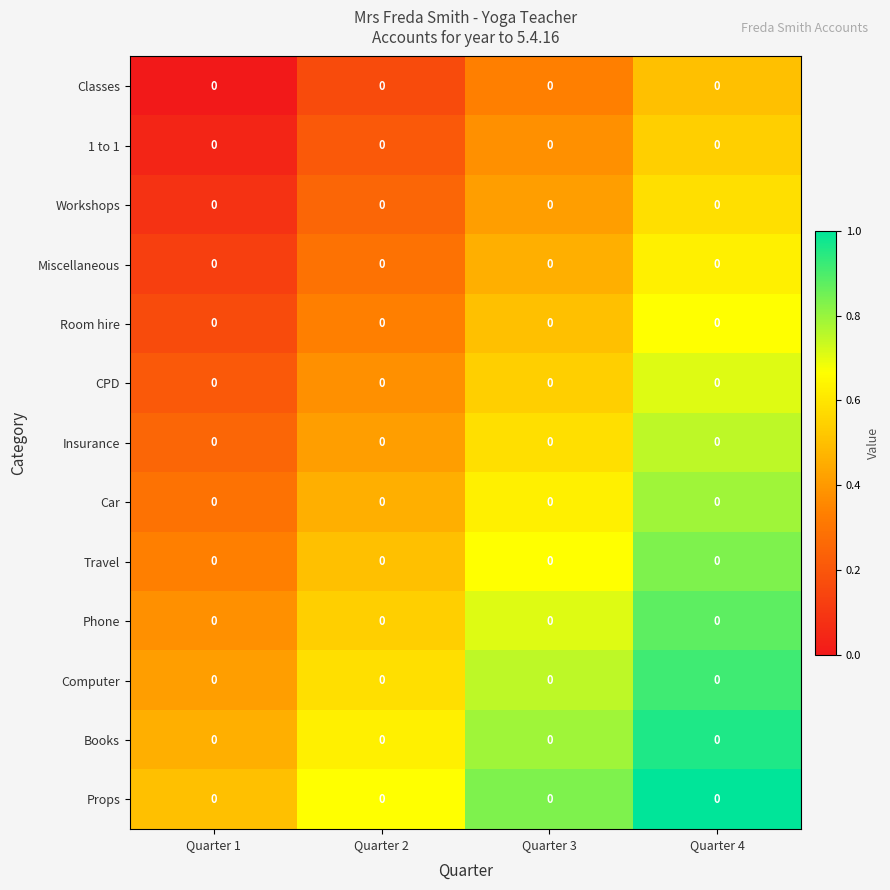

Reading left to right, what are all the values shown in this chart?

Classes: Quarter 1=0.0	Quarter 2=0.0	Quarter 3=0.0	Quarter 4=0.0
1 to 1: Quarter 1=0.0	Quarter 2=0.0	Quarter 3=0.0	Quarter 4=0.0
Workshops: Quarter 1=0.0	Quarter 2=0.0	Quarter 3=0.0	Quarter 4=0.0
Miscellaneous: Quarter 1=0.0	Quarter 2=0.0	Quarter 3=0.0	Quarter 4=0.0
Room hire: Quarter 1=0.0	Quarter 2=0.0	Quarter 3=0.0	Quarter 4=0.0
CPD: Quarter 1=0.0	Quarter 2=0.0	Quarter 3=0.0	Quarter 4=0.0
Insurance: Quarter 1=0.0	Quarter 2=0.0	Quarter 3=0.0	Quarter 4=0.0
Car: Quarter 1=0.0	Quarter 2=0.0	Quarter 3=0.0	Quarter 4=0.0
Travel: Quarter 1=0.0	Quarter 2=0.0	Quarter 3=0.0	Quarter 4=0.0
Phone: Quarter 1=0.0	Quarter 2=0.0	Quarter 3=0.0	Quarter 4=0.0
Computer: Quarter 1=0.0	Quarter 2=0.0	Quarter 3=0.0	Quarter 4=0.0
Books: Quarter 1=0.0	Quarter 2=0.0	Quarter 3=0.0	Quarter 4=0.0
Props: Quarter 1=0.0	Quarter 2=0.0	Quarter 3=0.0	Quarter 4=0.0